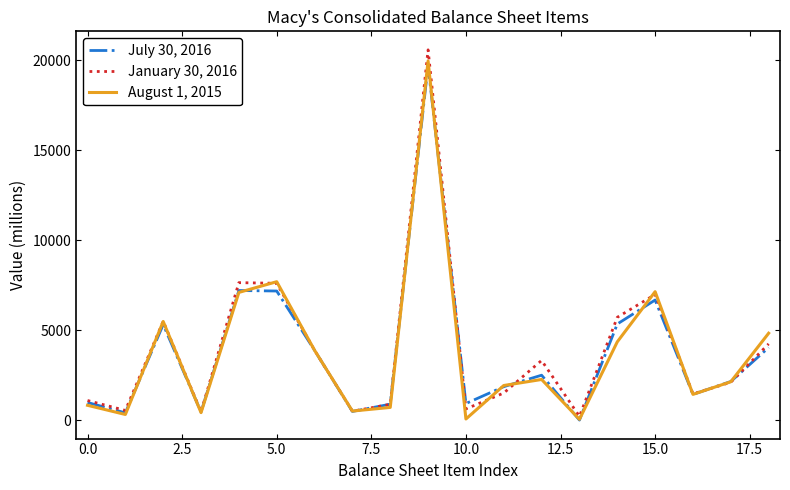

List the series in order of their peak value, lowest first.

July 30, 2016, August 1, 2015, January 30, 2016